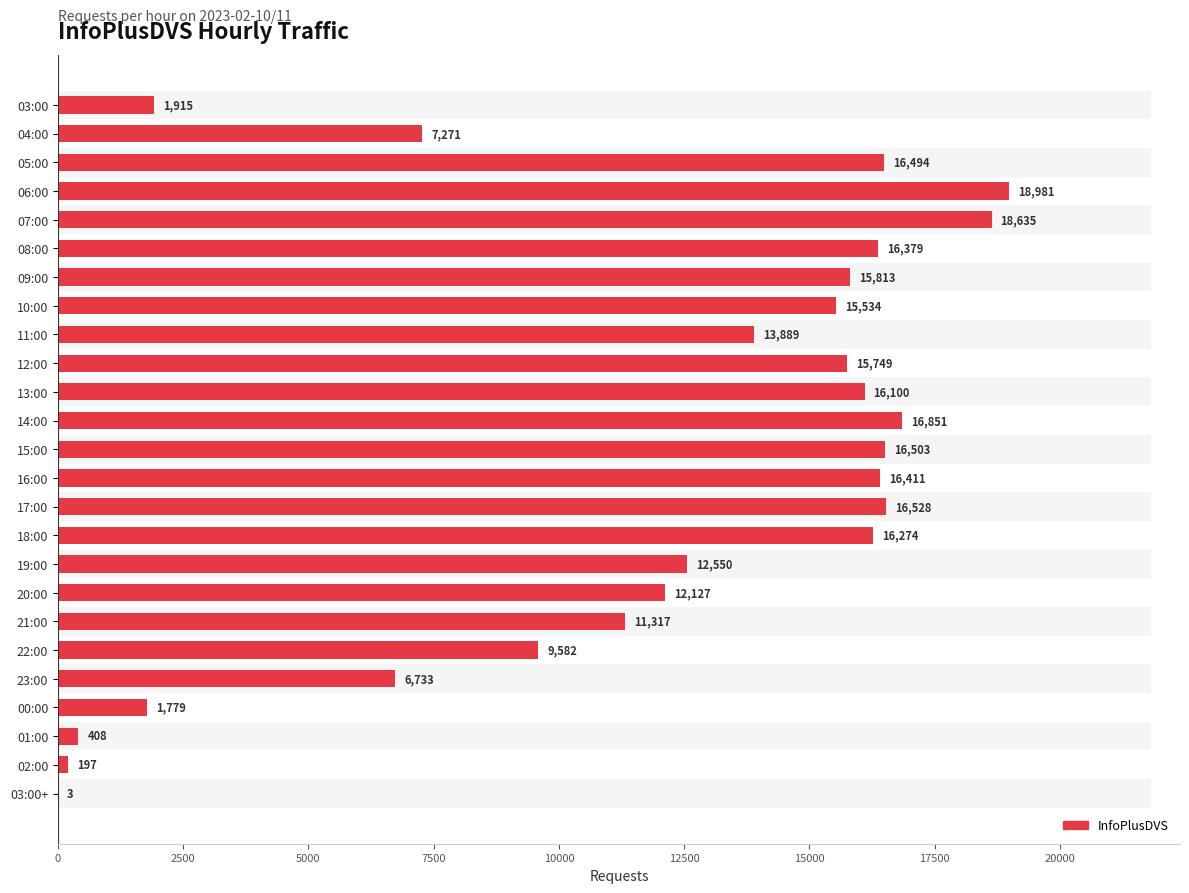

How many bars are there in total?

25